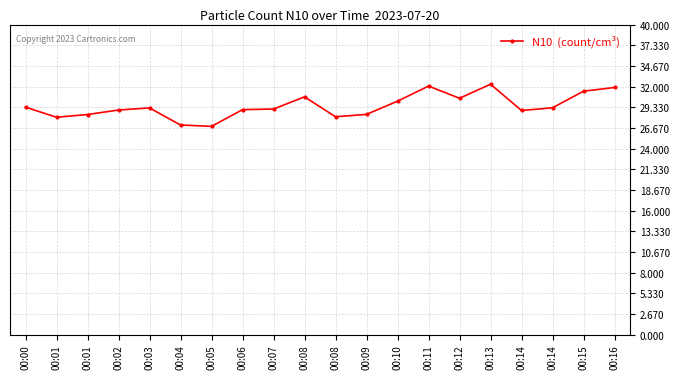

What is the ratio of the value at 00:05 to the value at 00:08?

0.9